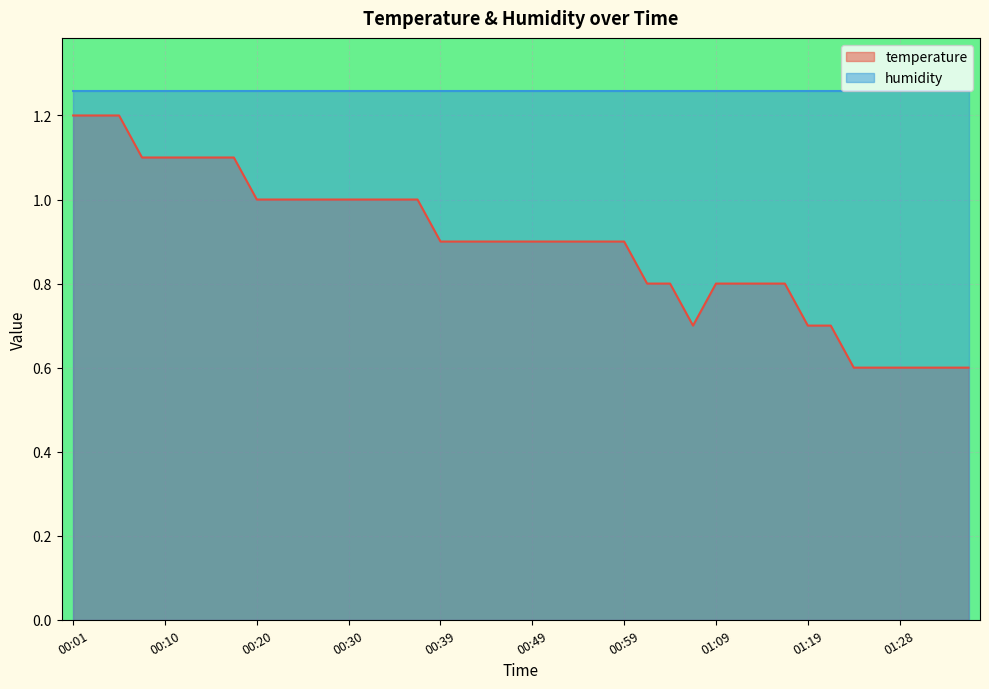

What value does the data have at 00:44?

0.9